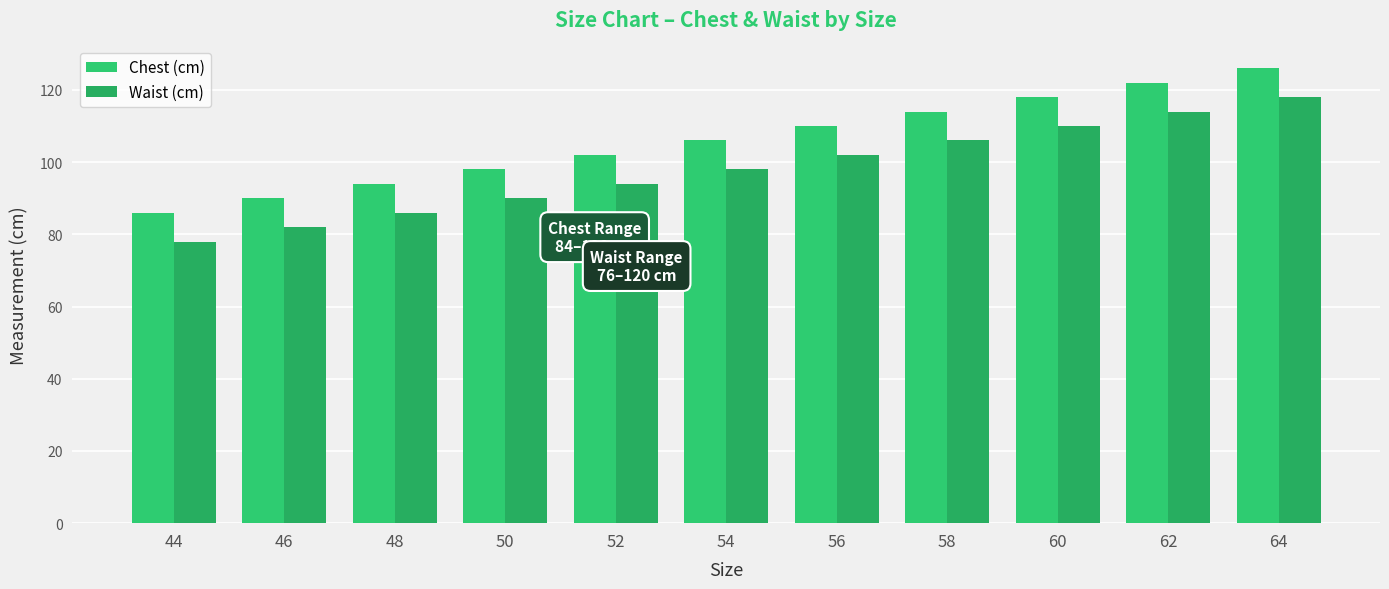

How many data points in Chest (cm) are less than 106?

5